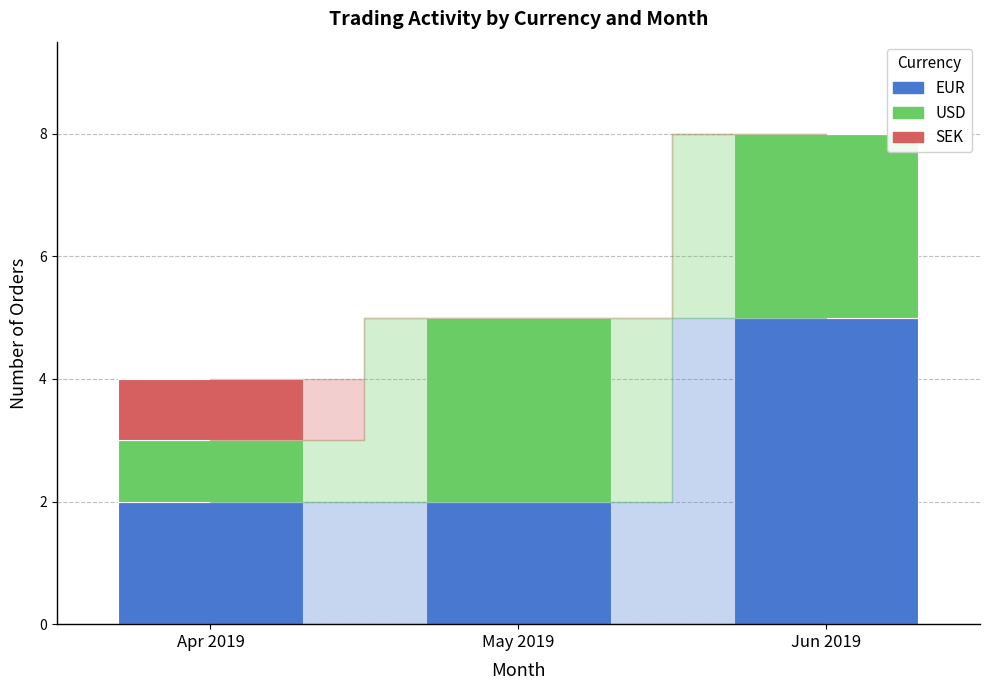

Reading left to right, what are the values for EUR?

Apr 2019=2	May 2019=2	Jun 2019=5